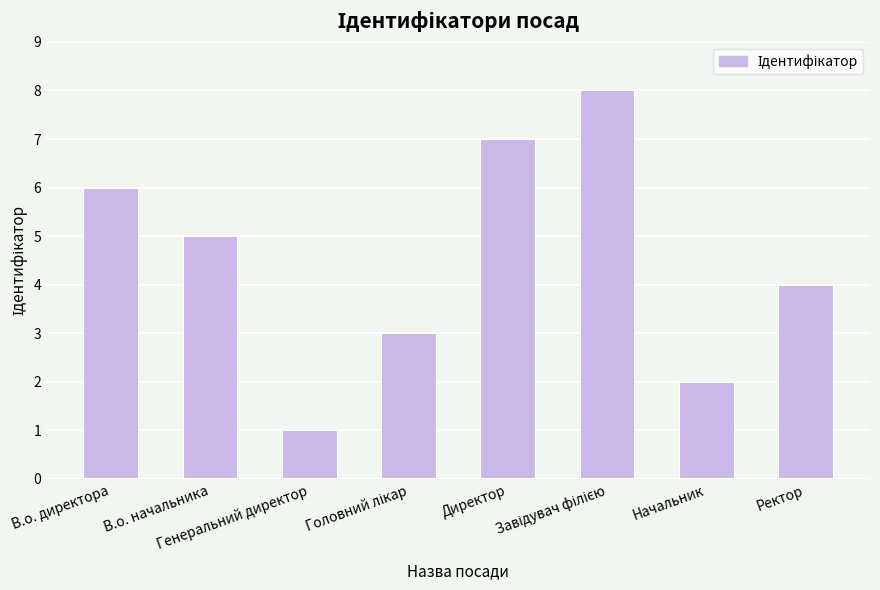

True or false: the data shows 0 at Начальник.

False